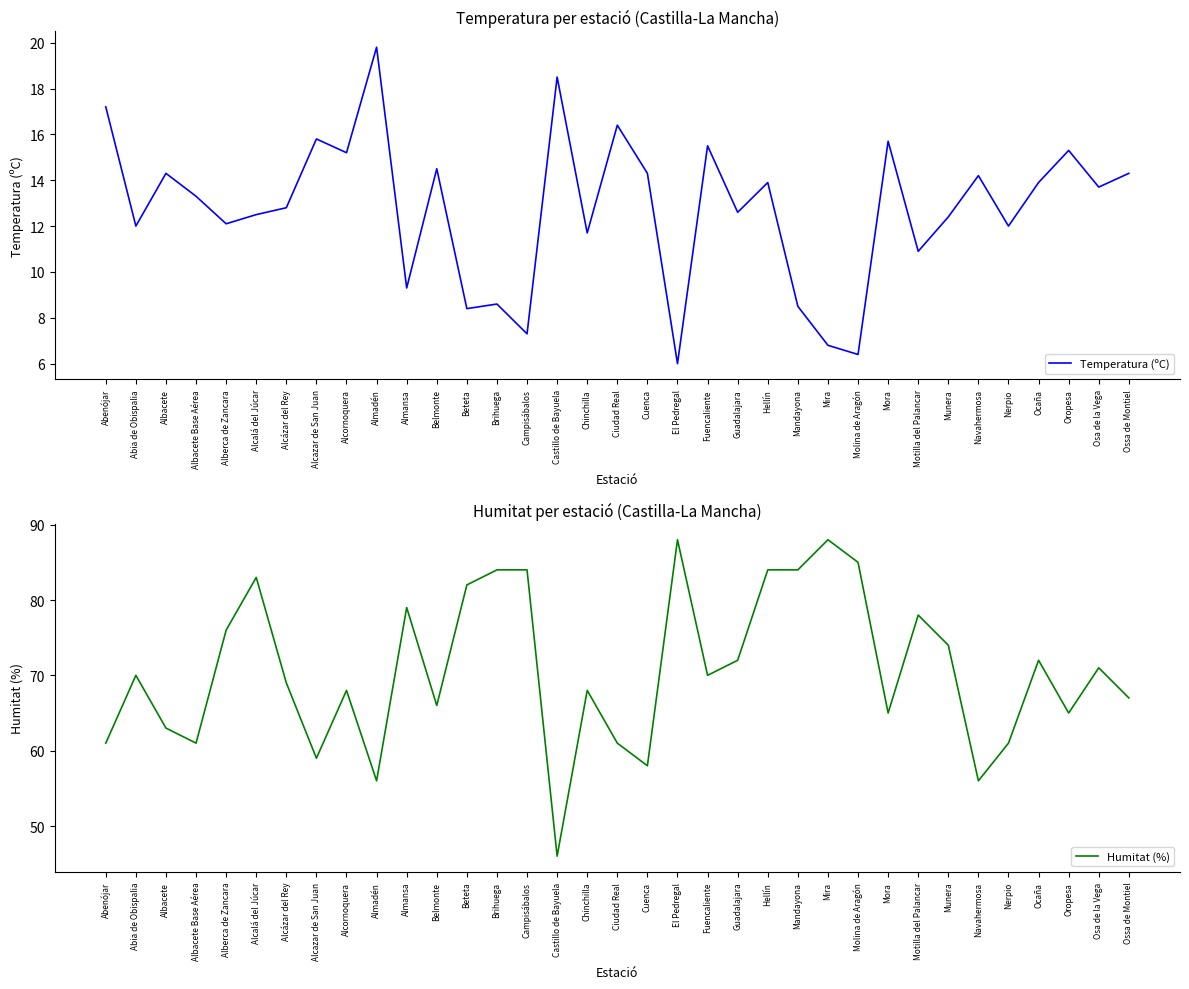

List the labels in order of Humitat (%) value, smallest first.

Castillo de Bayuela, Almadén, Navahermosa, Cuenca, Alcazar de San Juan, Abenójar, Albacete Base Aérea, Ciudad Real, Nerpio, Albacete, Mora, Oropesa, Belmonte, Ossa de Montiel, Alcornoquera, Chinchilla, Alcázar del Rey, Abia de Obispalia, Fuencaliente, Osa de la Vega, Guadalajara, Ocaña, Munera, Alberca de Zancara, Motilla del Palancar, Almansa, Beteta, Alcalá del Júcar, Brihuega, Campisábalos, Hellín, Mandayona, Molina de Aragón, El Pedregal, Mira